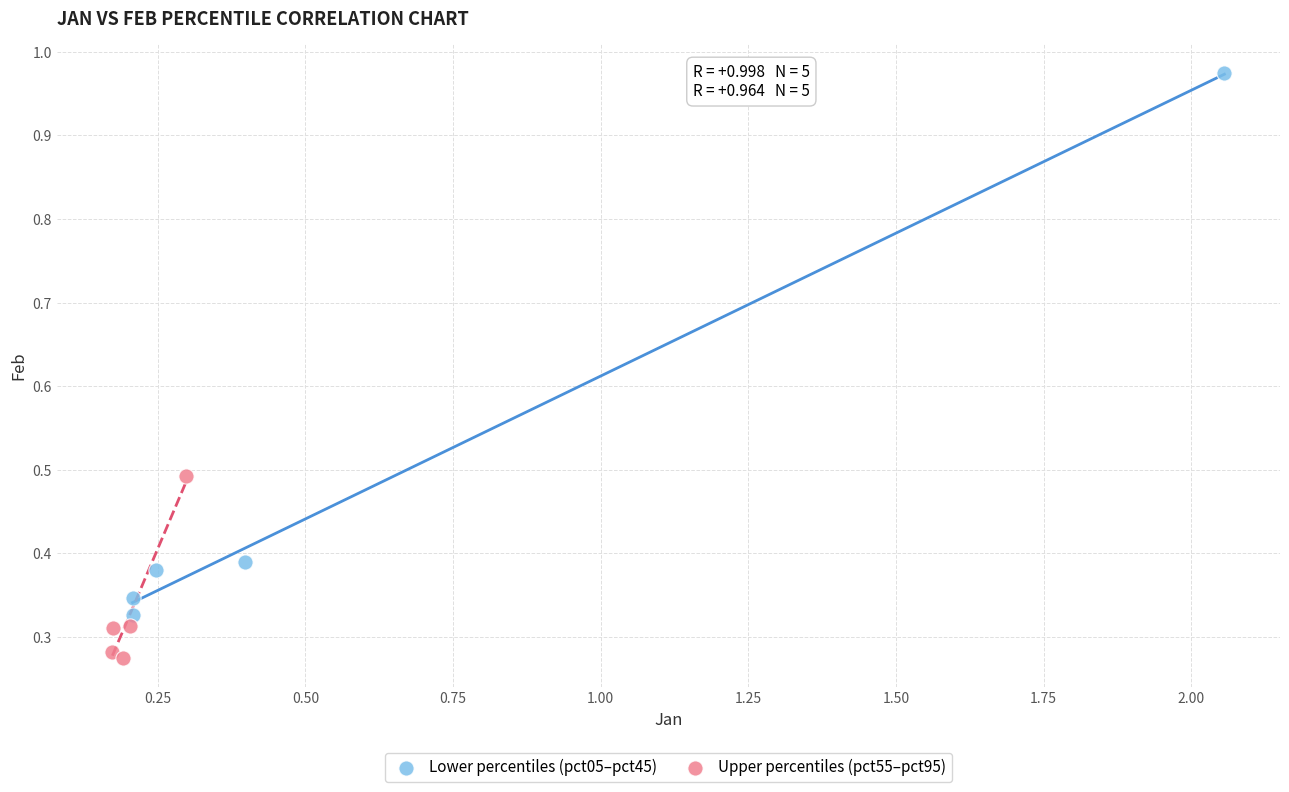

What are all the series names shown in the legend?

Lower percentiles (pct05–pct45), Upper percentiles (pct55–pct95)